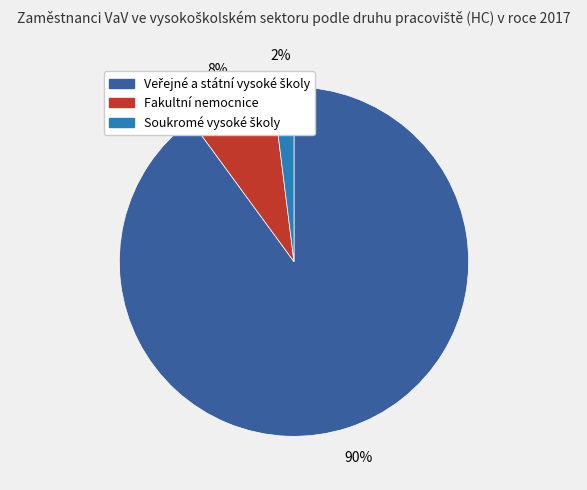

True or false: Fakultní nemocnice accounts for 8% of the total.

True